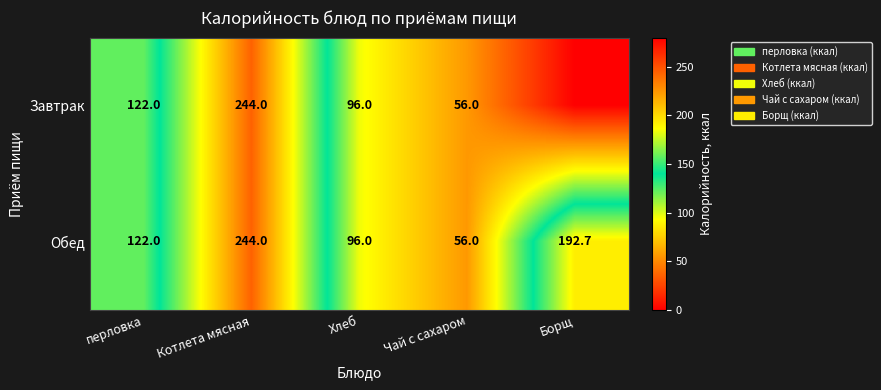

Is the value of Завтрак at Котлета мясная greater than the value of Обед at Борщ?

Yes